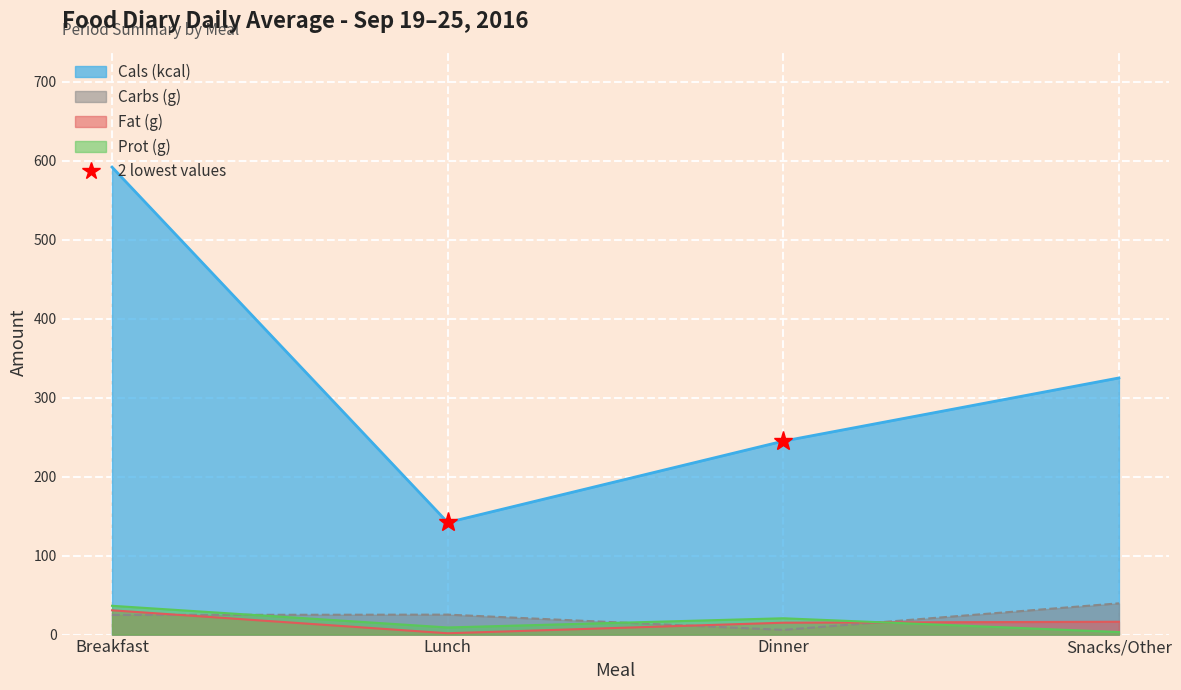

True or false: Carbs (g) and Cals (kcal) intersect in this chart.

False